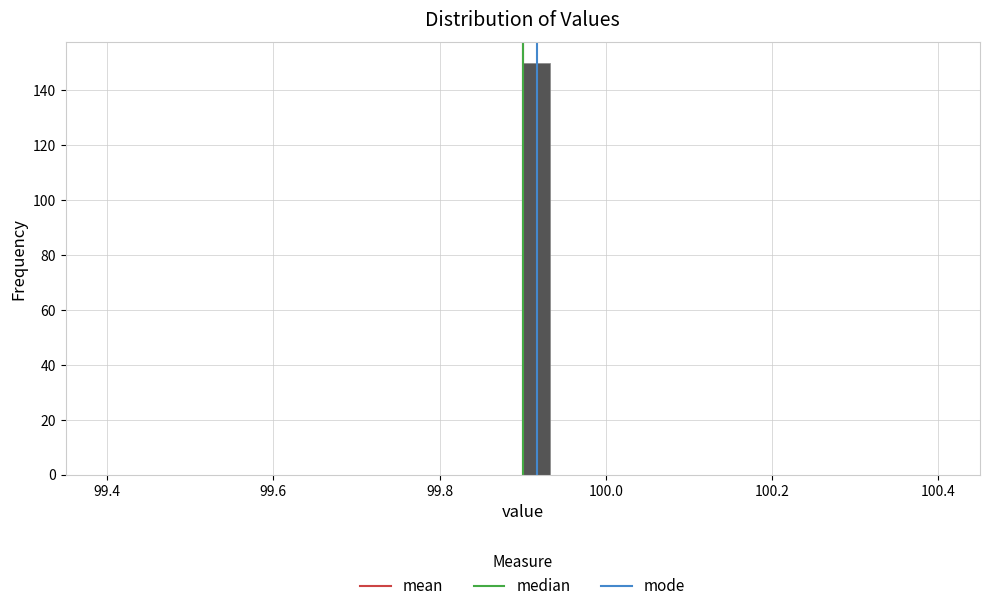

Read against the x-axis, roughly where is the centre of the tallest bar?

99.92